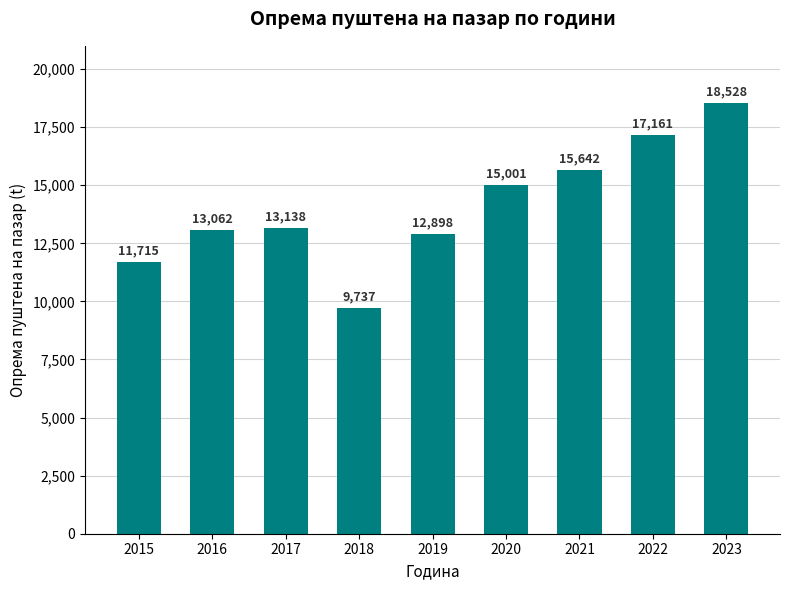

What is the greatest value displayed?

18527.6